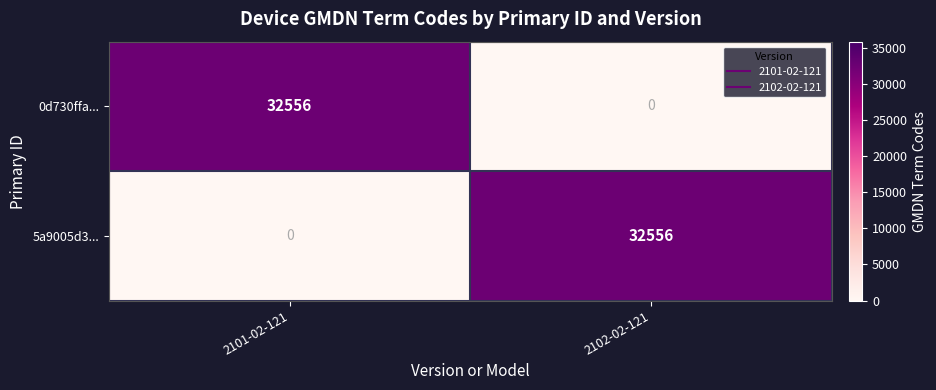

How many positive values does the 0d730ffa... series have?

1